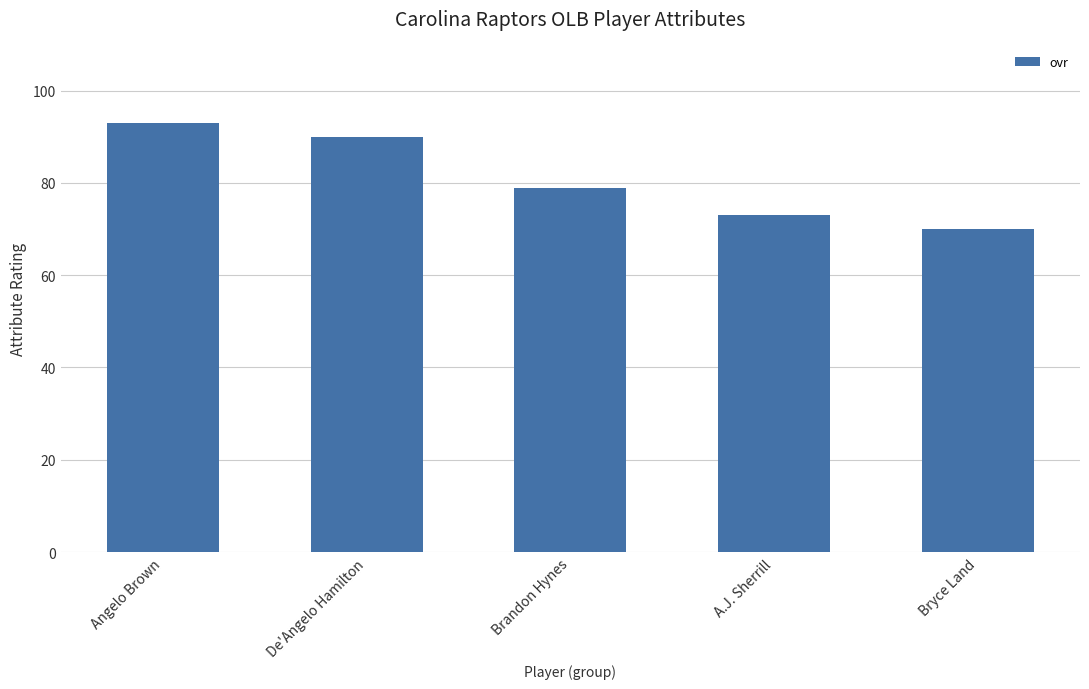

How many bars are there in total?

5